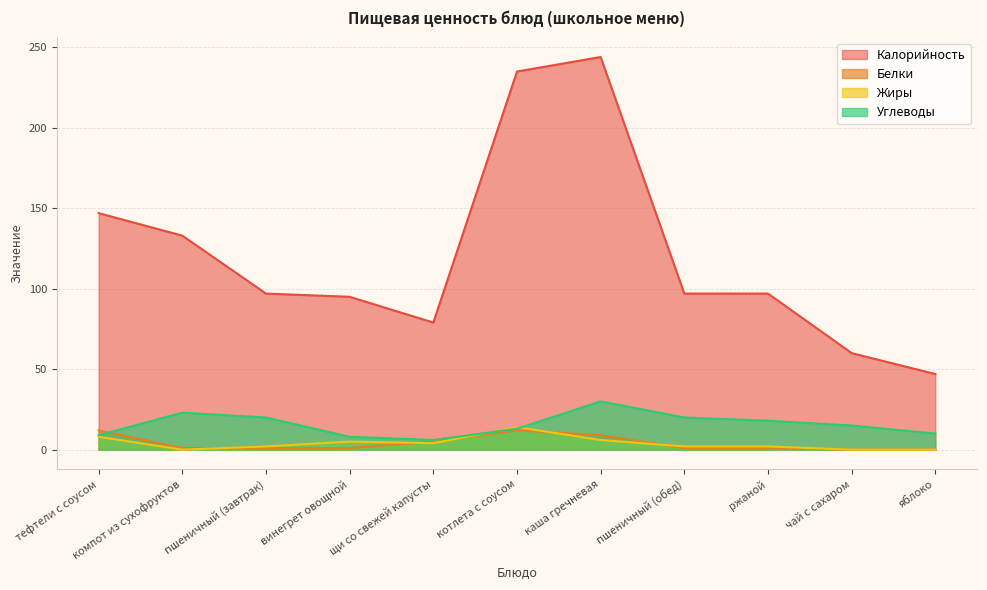

At which category is the sum across all series the highest?

каша гречневая